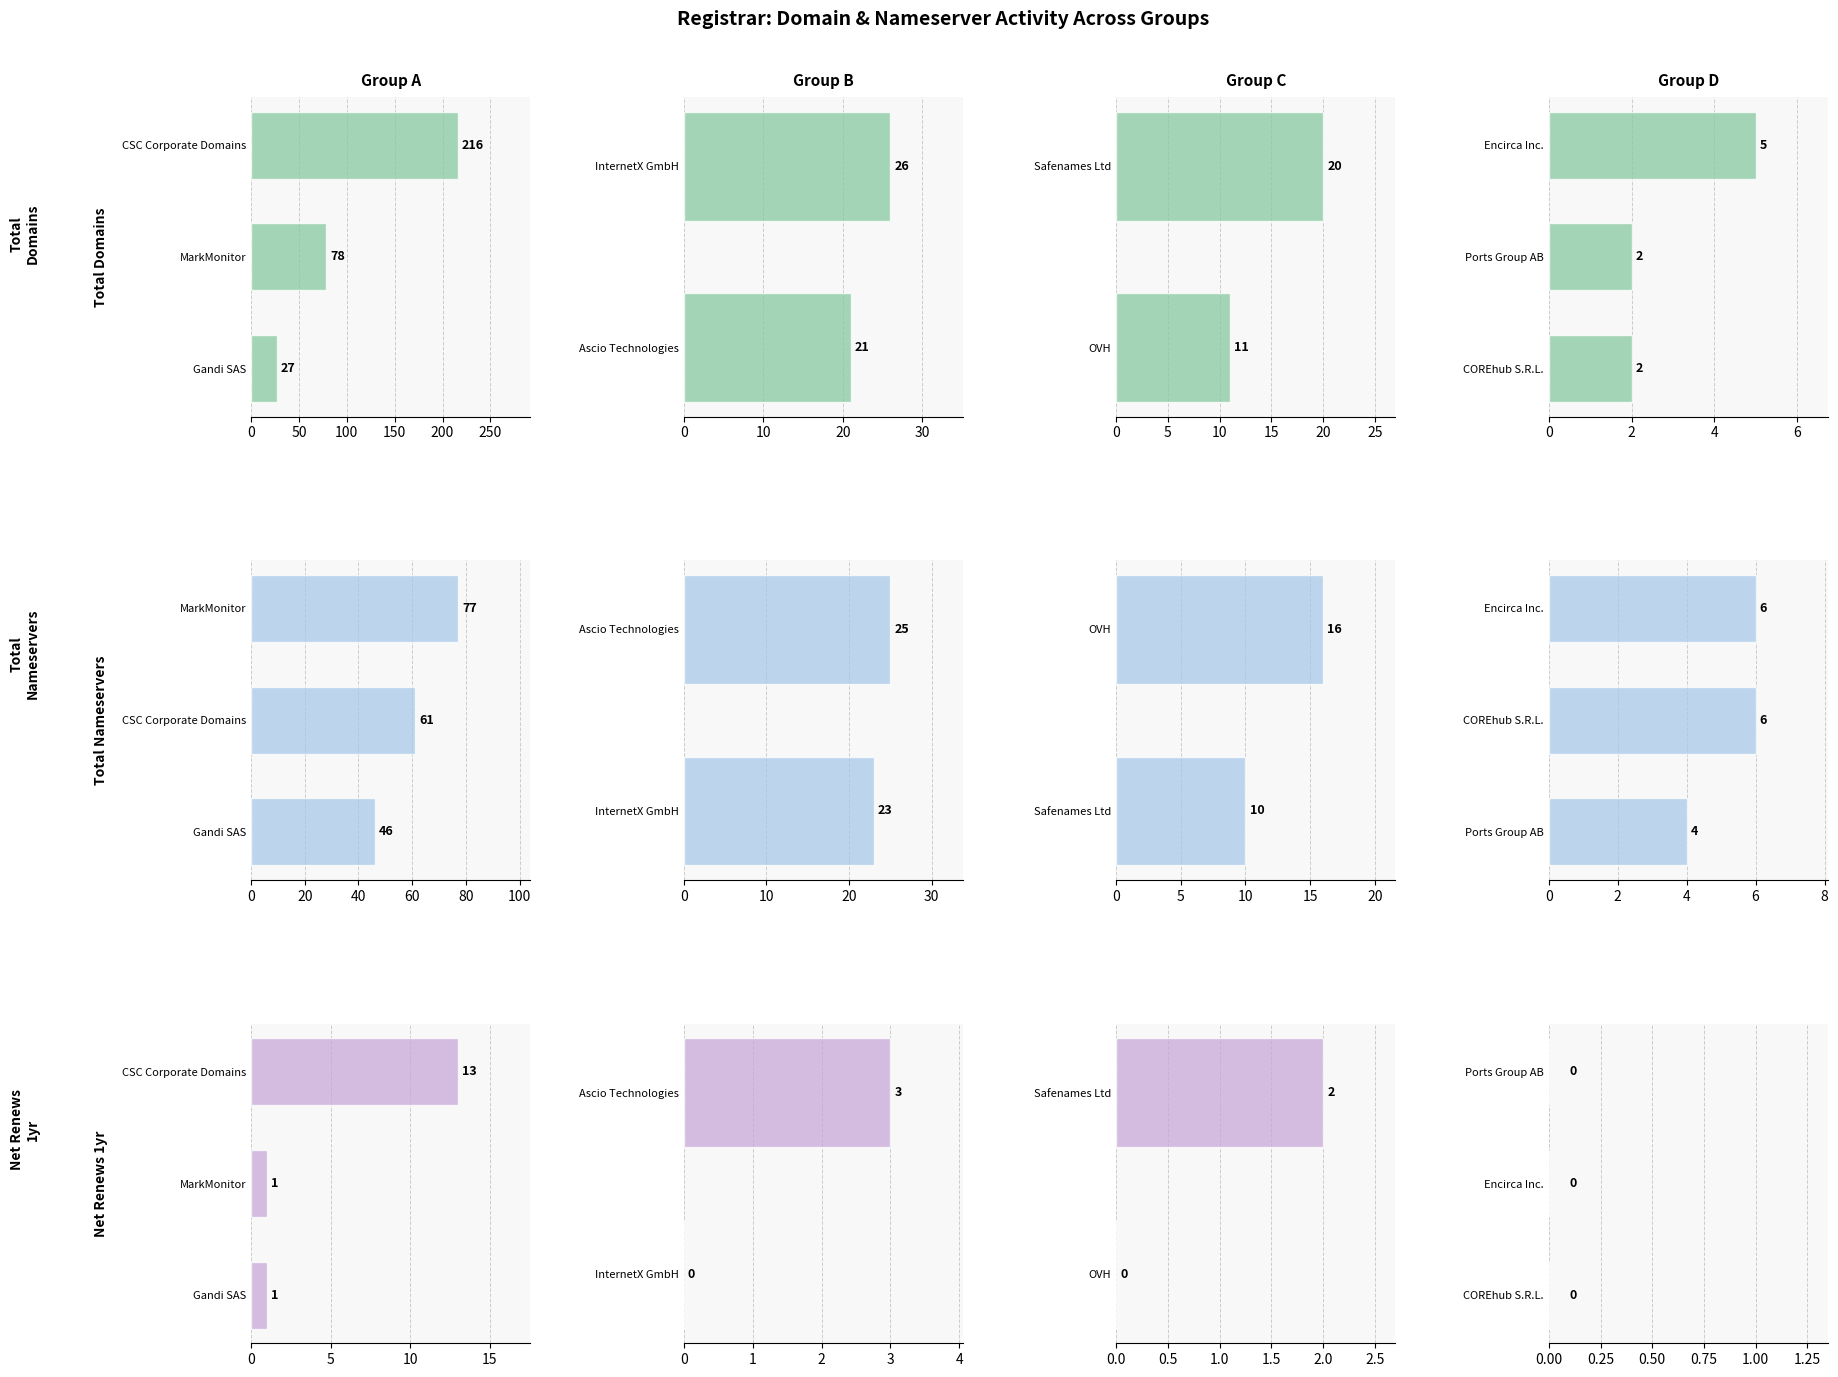

Count the number of data series in this chart.

3